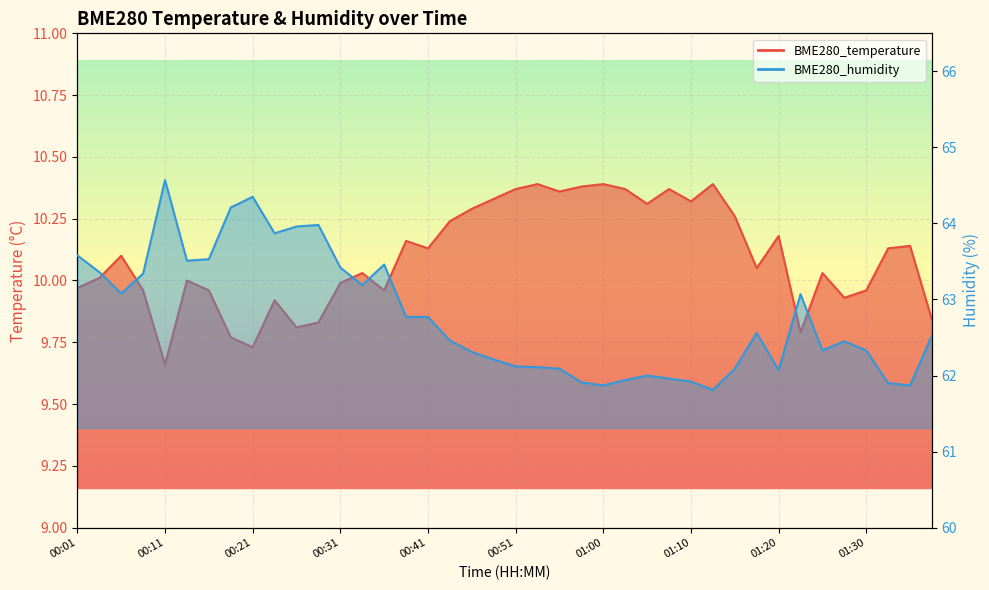

True or false: BME280_humidity and BME280_temperature intersect in this chart.

False